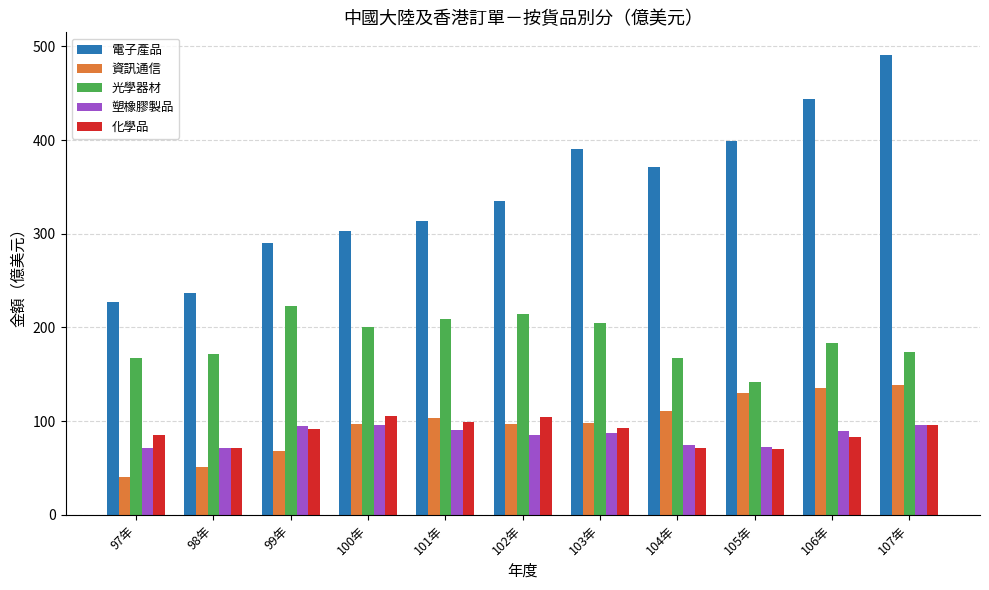

What is the label of the 10th bar from the left?

106年